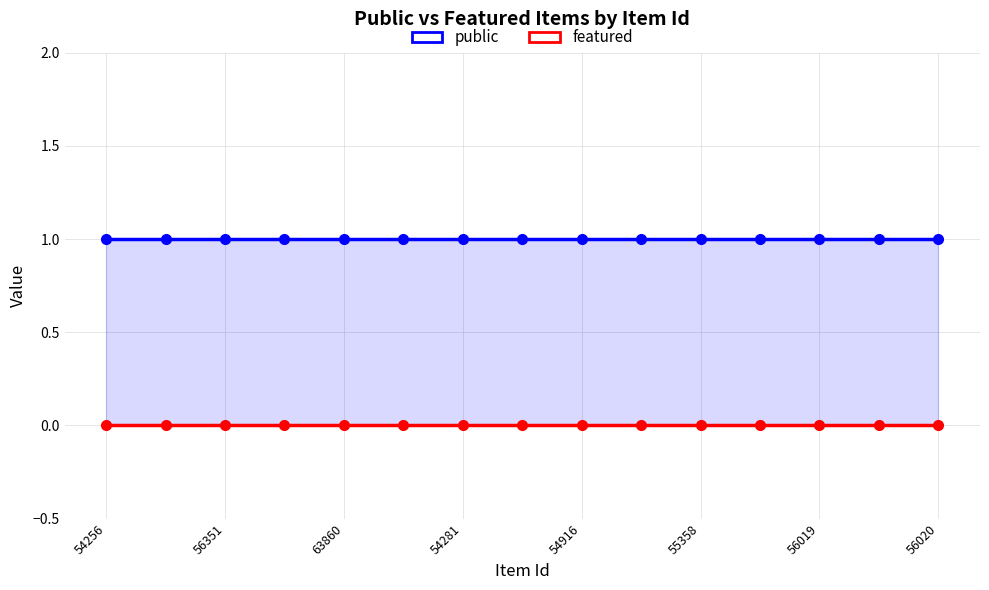

At which category is the sum across all series the highest?

54256